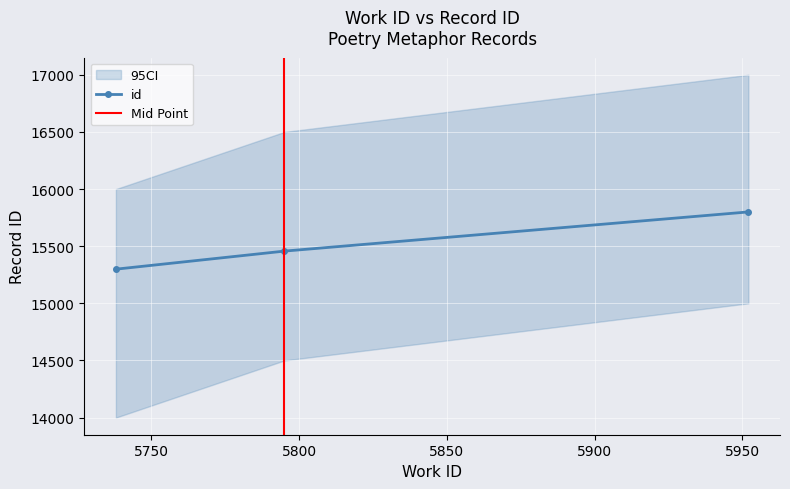

How many values are below 15457?

1